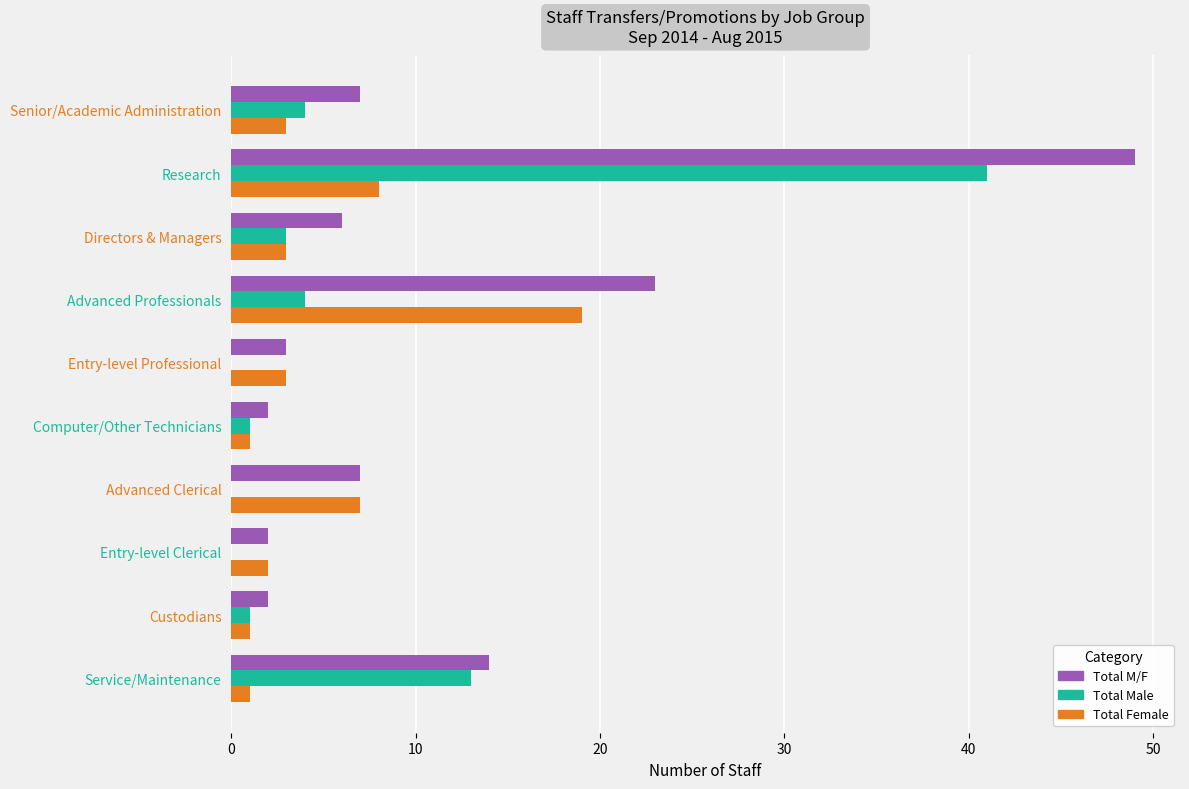

At which category does the chart reach its peak across all series?

Research